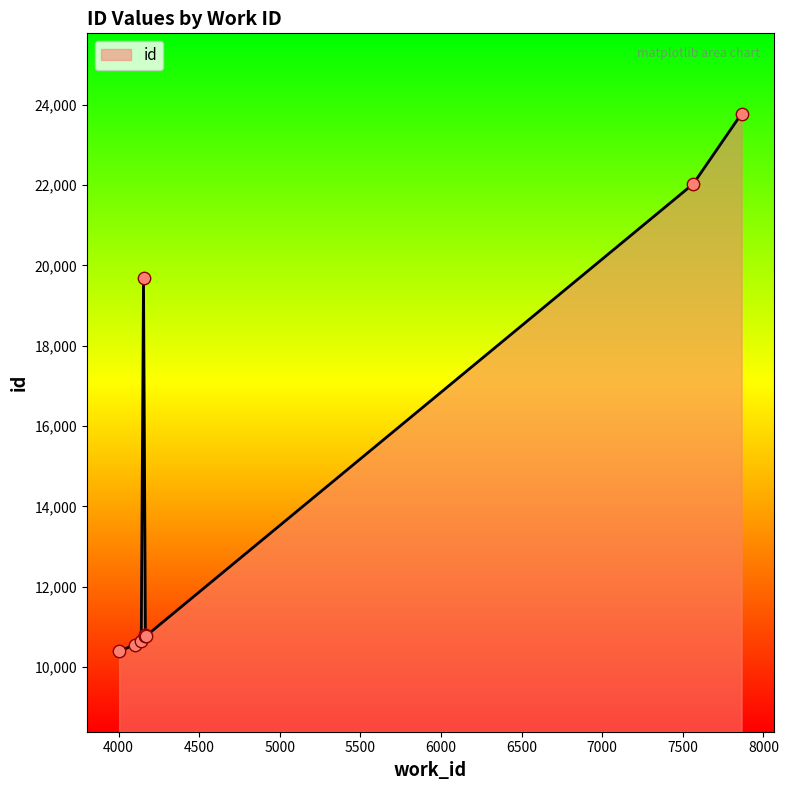

What is the change in value from 4155 to 7864?

+4101